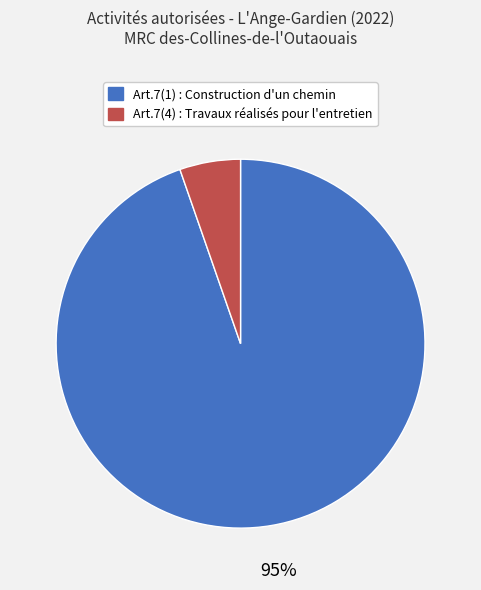

Is there any slice that represents more than half of the pie?

Yes